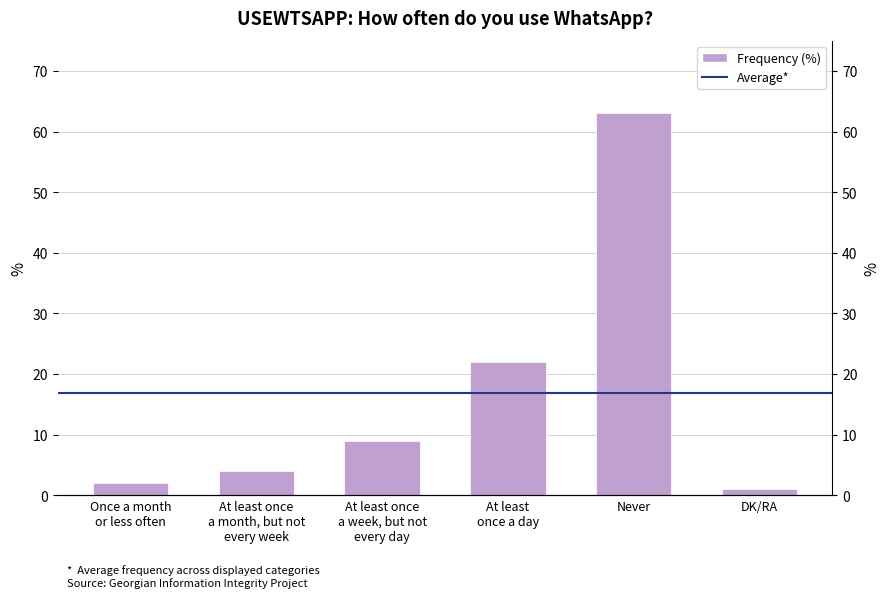

What is the label of the 4th bar from the left?

At least
once a day